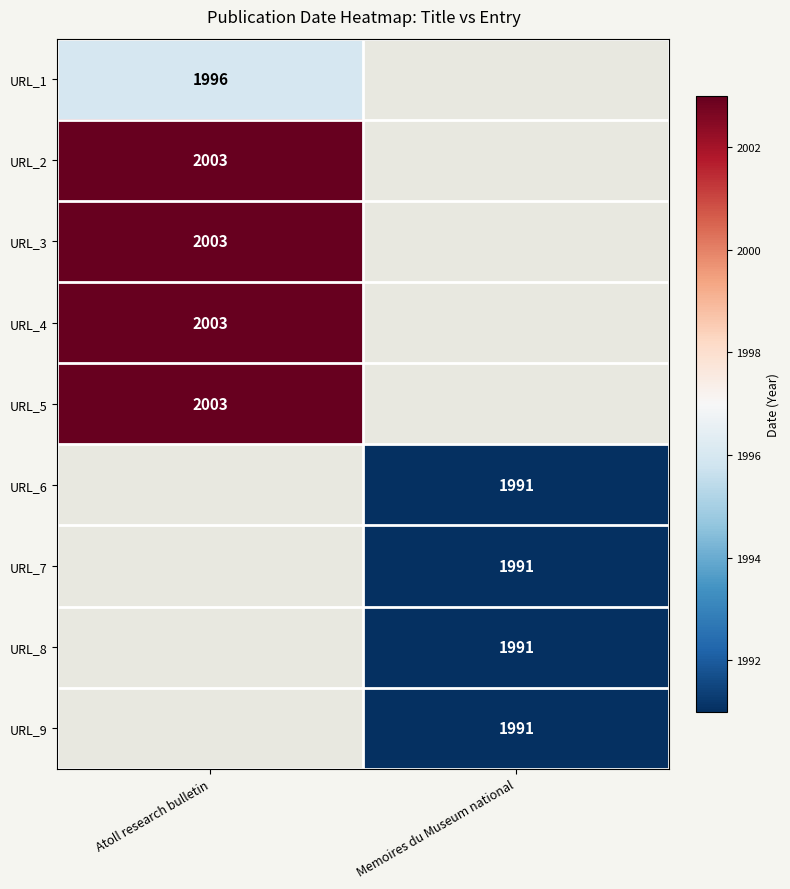

The value of URL_1 at Atoll research bulletin is 1996. True or false?

True